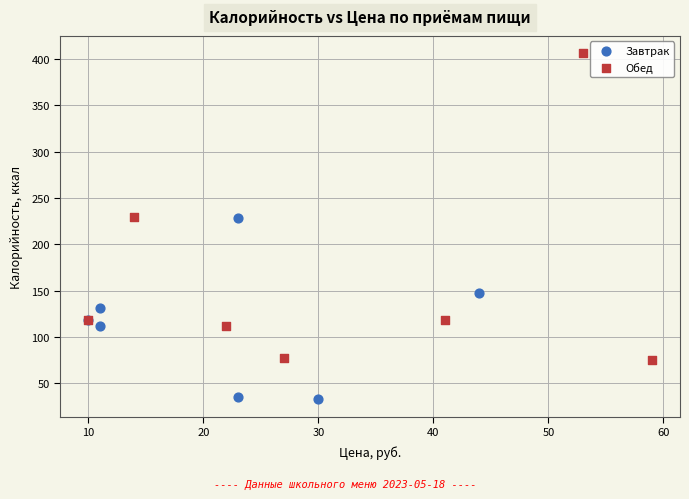

Which series reaches the minimum Y coordinate?

Завтрак